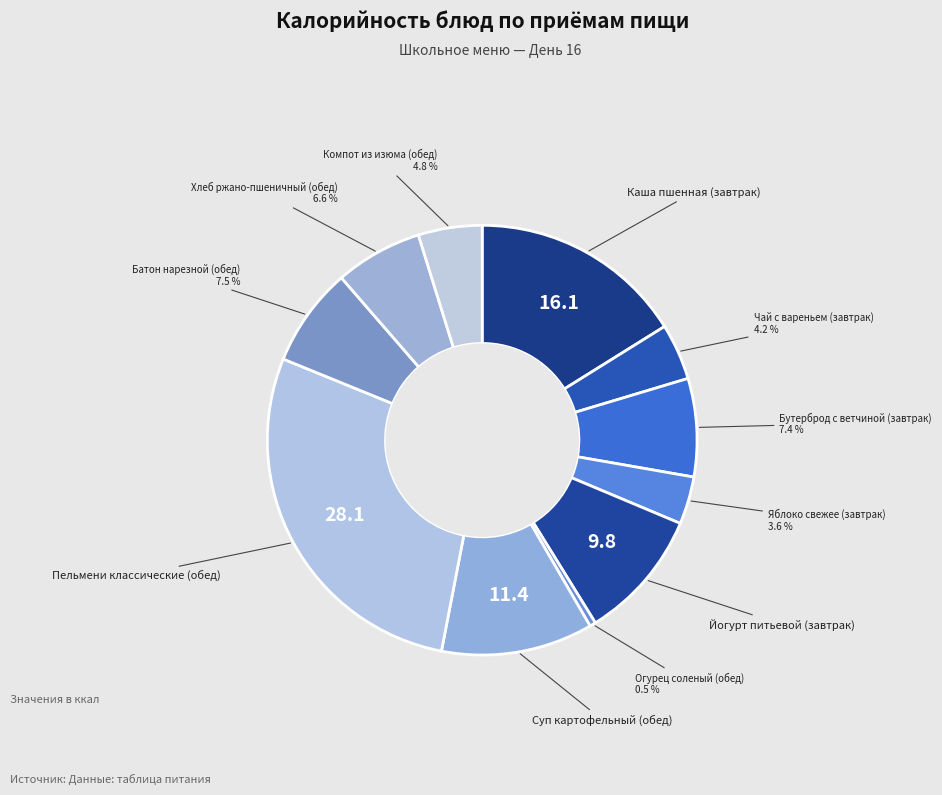

How many slices are in this pie chart?

11